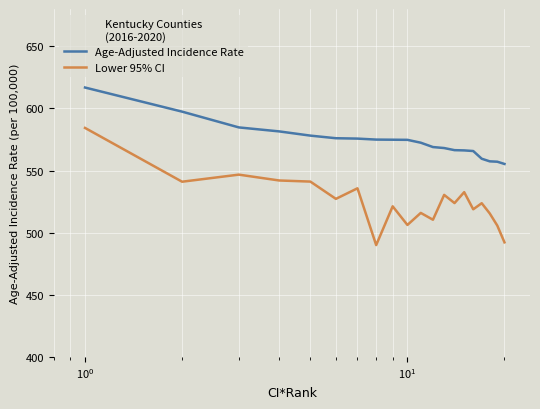

True or false: Age-Adjusted Incidence Rate and Lower 95% CI cross at least once.

False